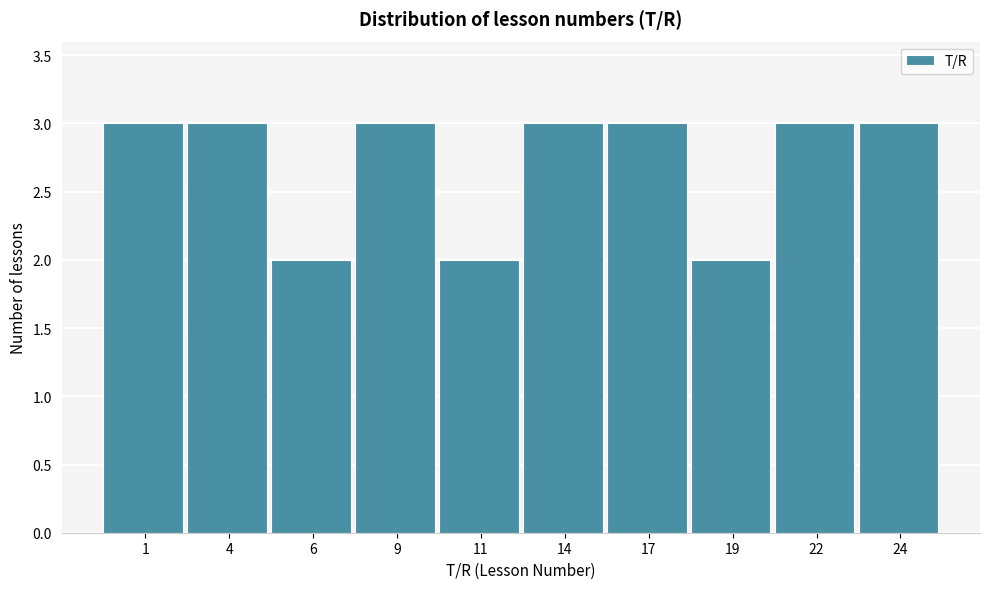

Reading left to right, transcribe all the data shown in this chart.

3	3	2	3	2	3	3	2	3	3